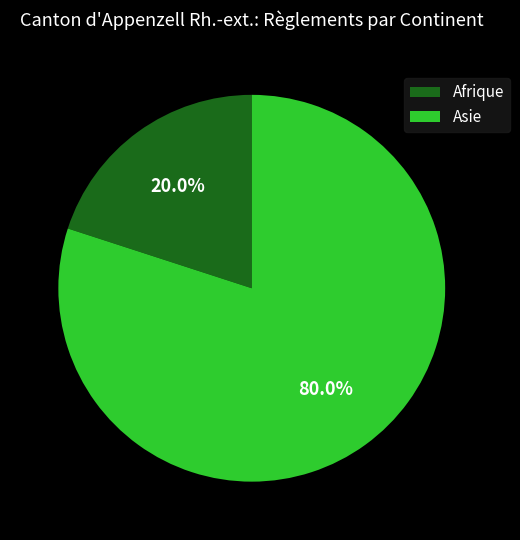

How much of the chart is everything except Afrique?

80.0%